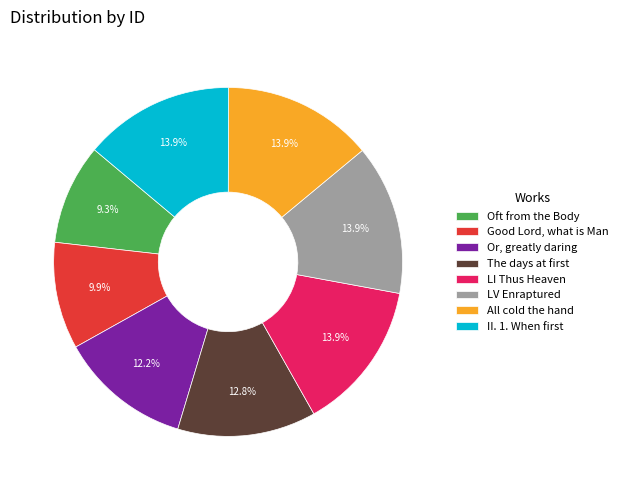

To the nearest percent, what portion does Or, greatly daring represent?

12%